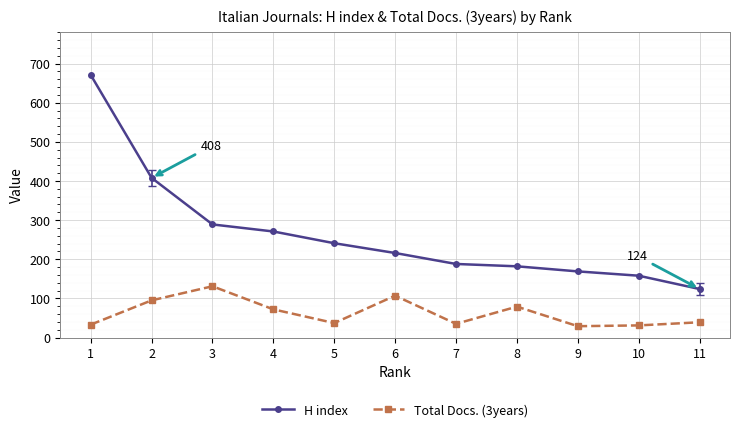

What is the approximate value of Total Docs. (3years) at 11?

39